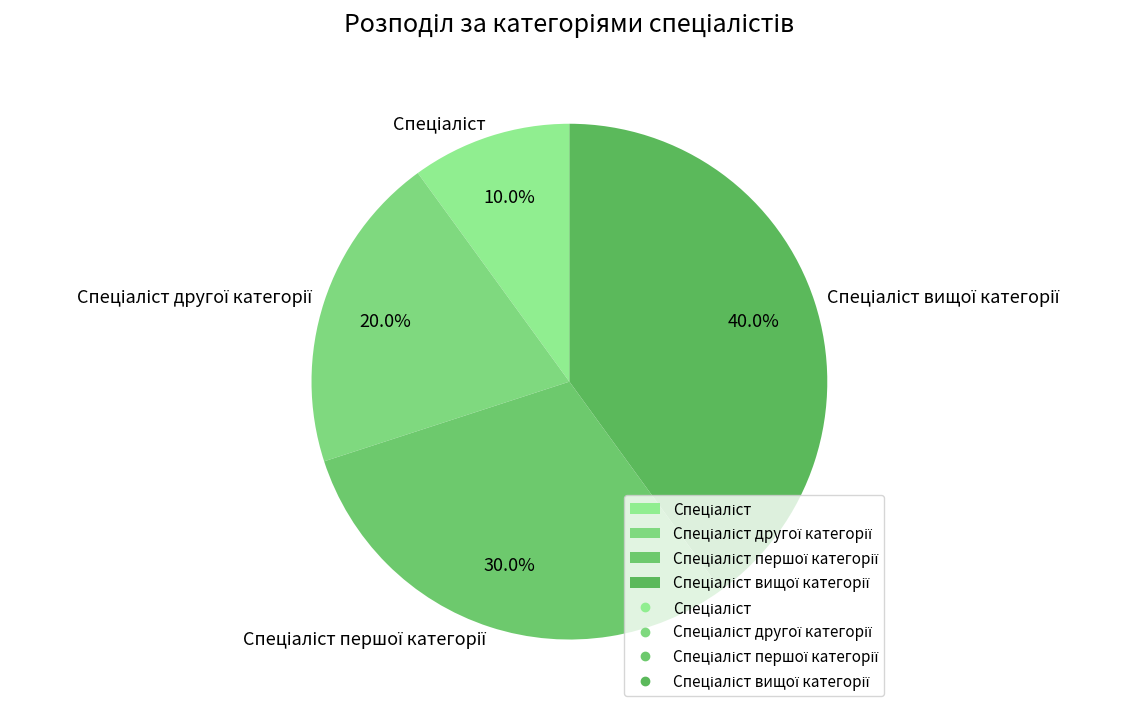

Is there a majority slice in this chart?

No